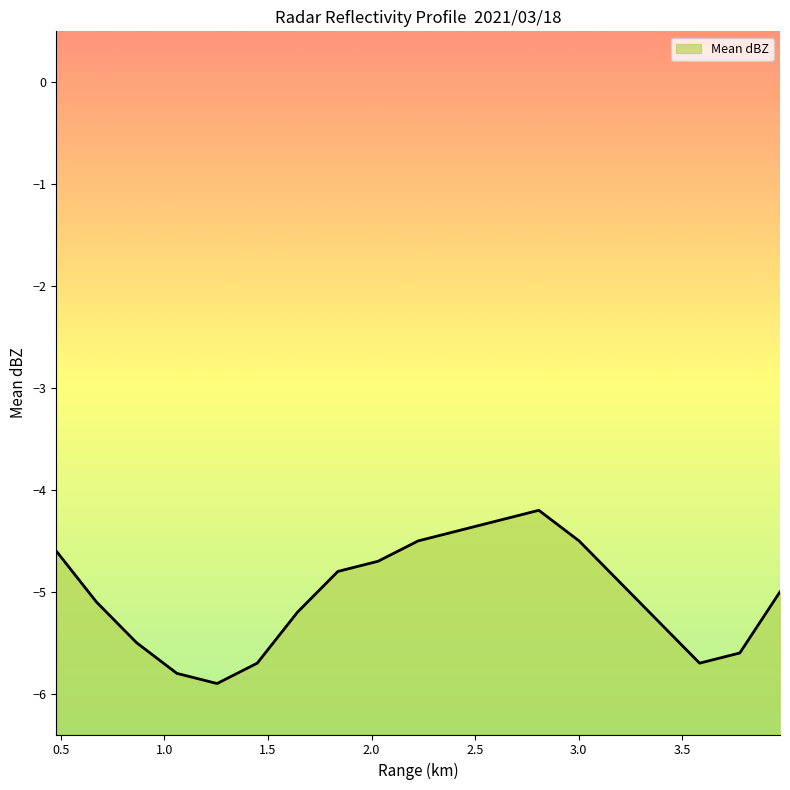

What is the label of the 7th point from the right?

2.807